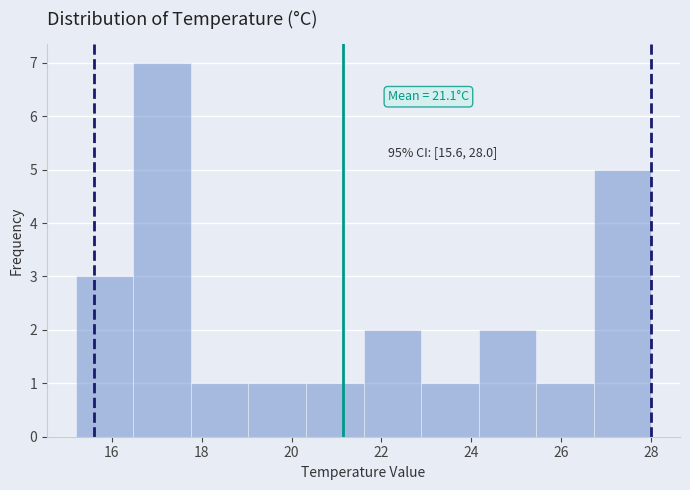

Which range on the x-axis has the tallest bar?

16.48 to 17.76